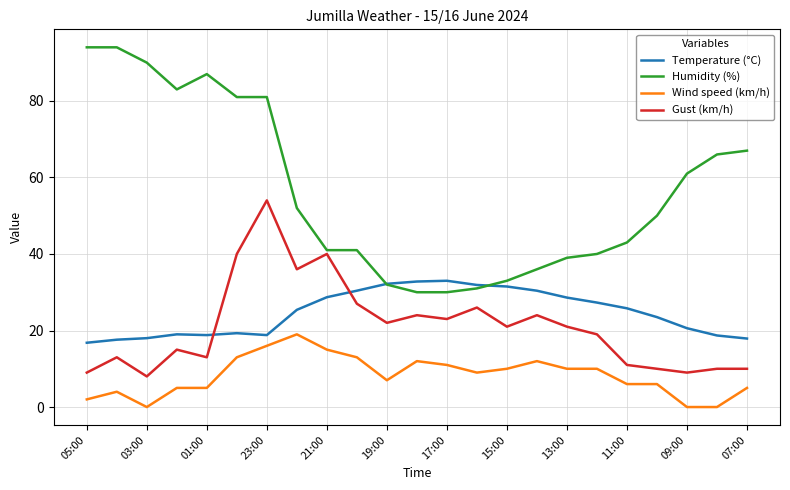

What is the maximum value shown in the chart?

94.0